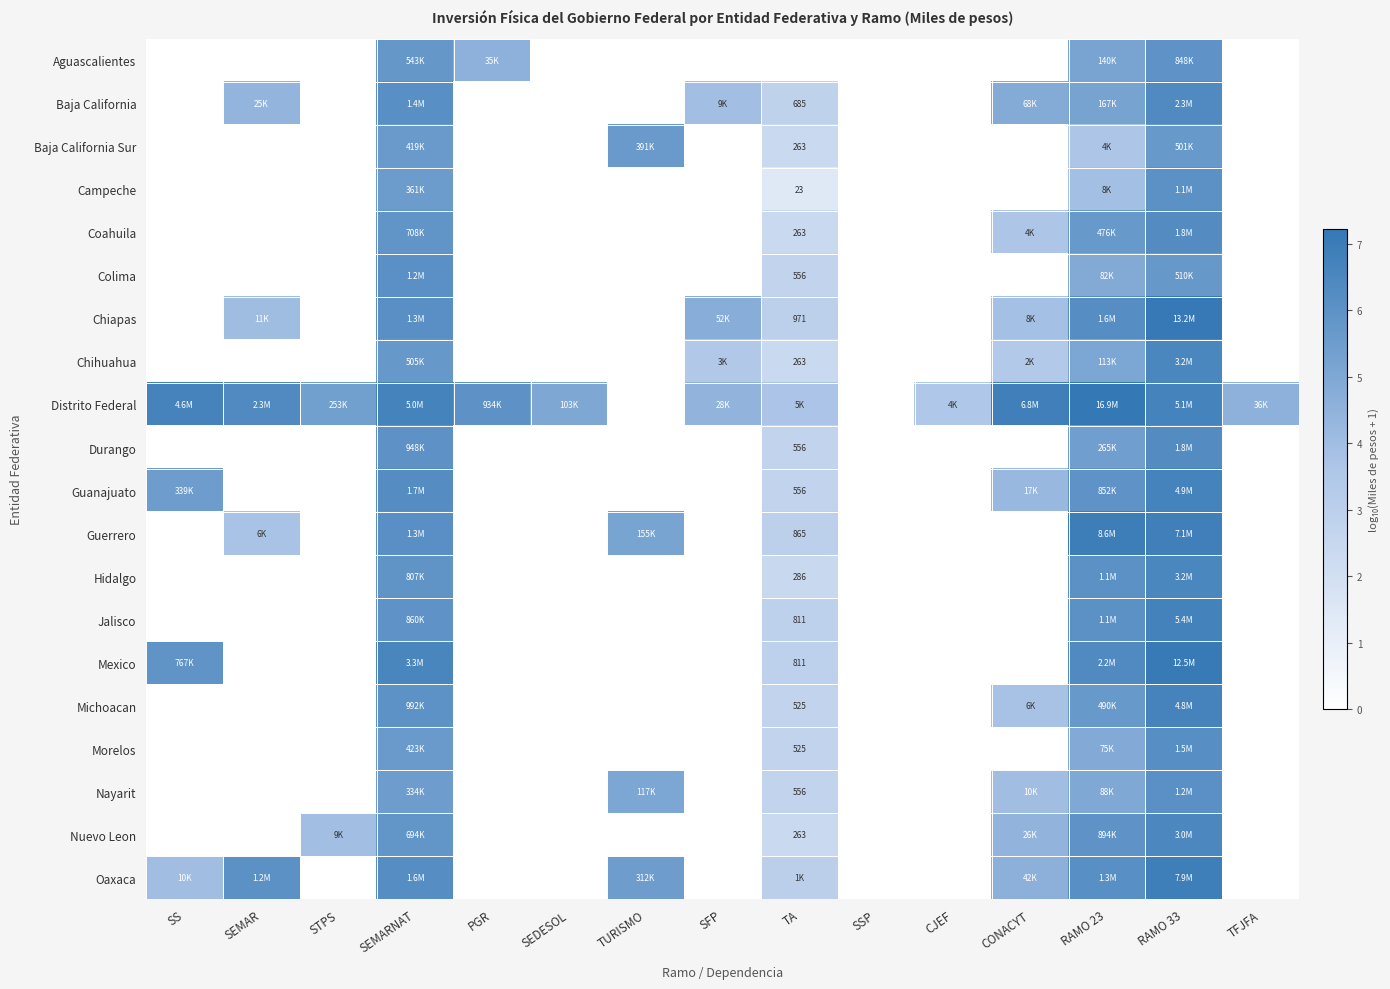

At which label does Chiapas reach its peak?

RAMO 33